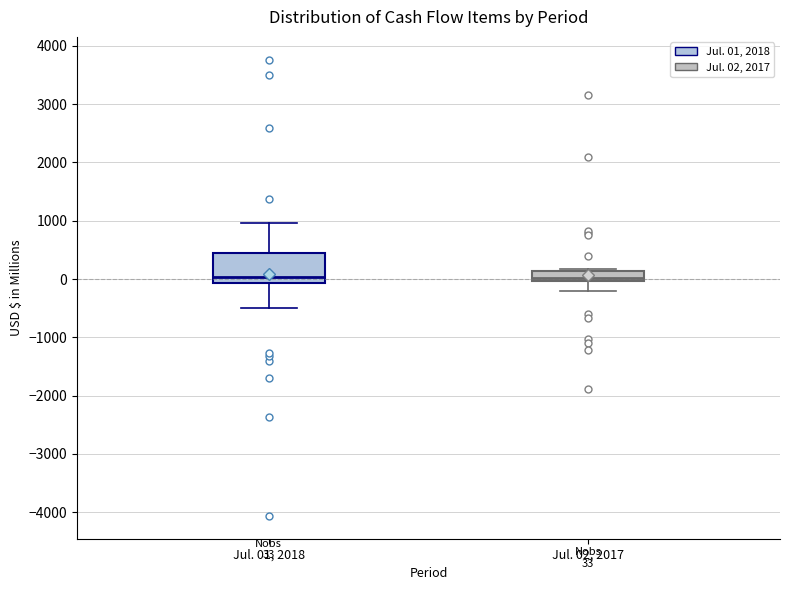

Which box is the tallest, from its lower edge to its upper edge?

Jul. 01, 2018